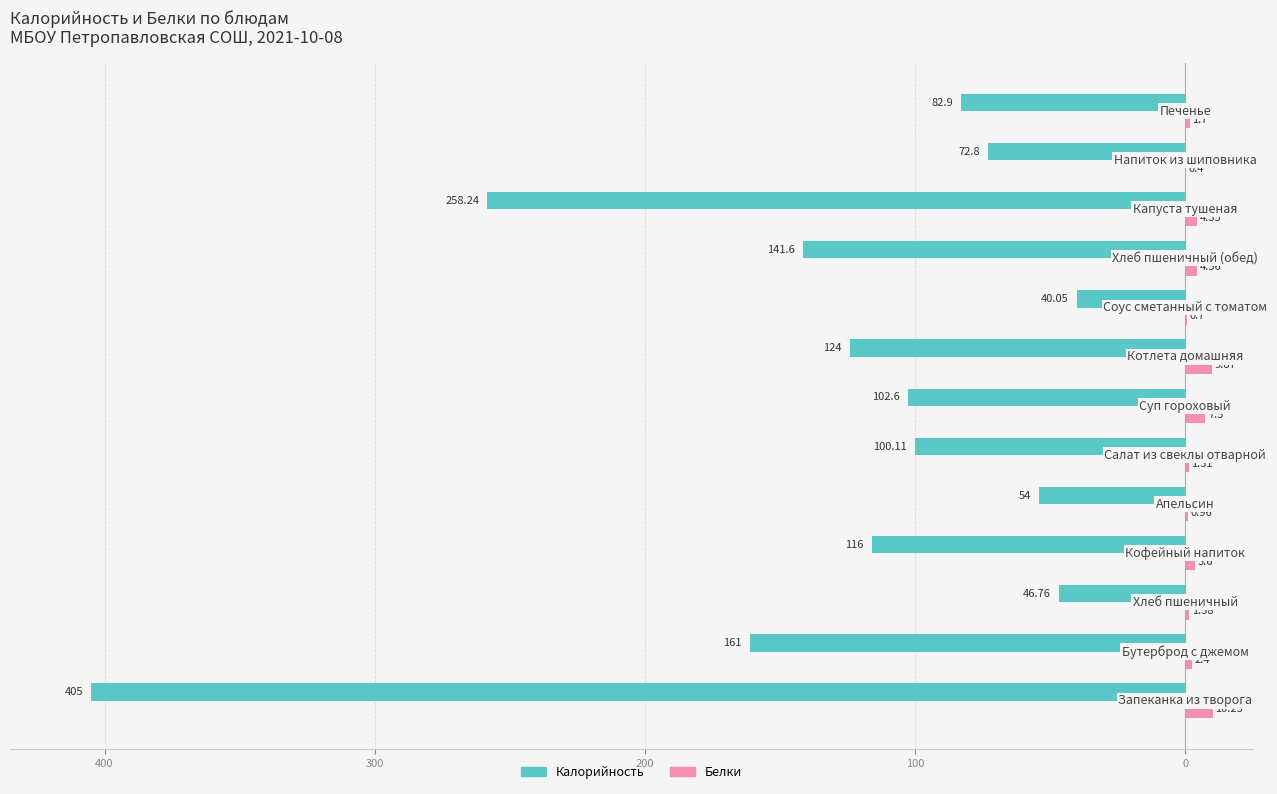

What are all the series names shown in the legend?

Калорийность, Белки